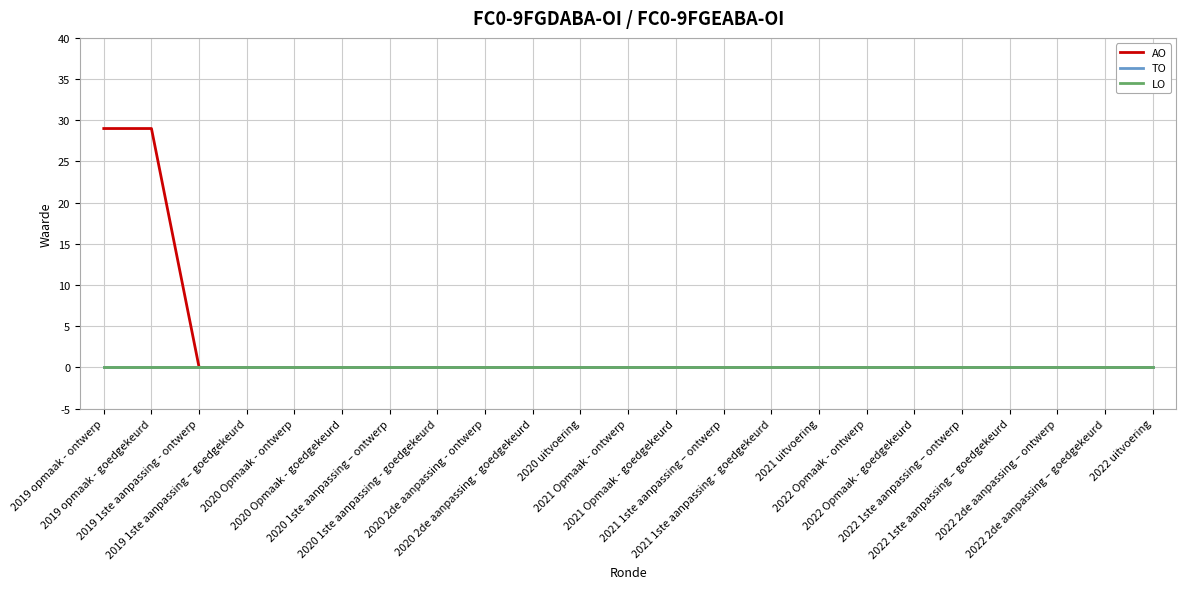

Does the chart display data point markers on the line(s)?

No